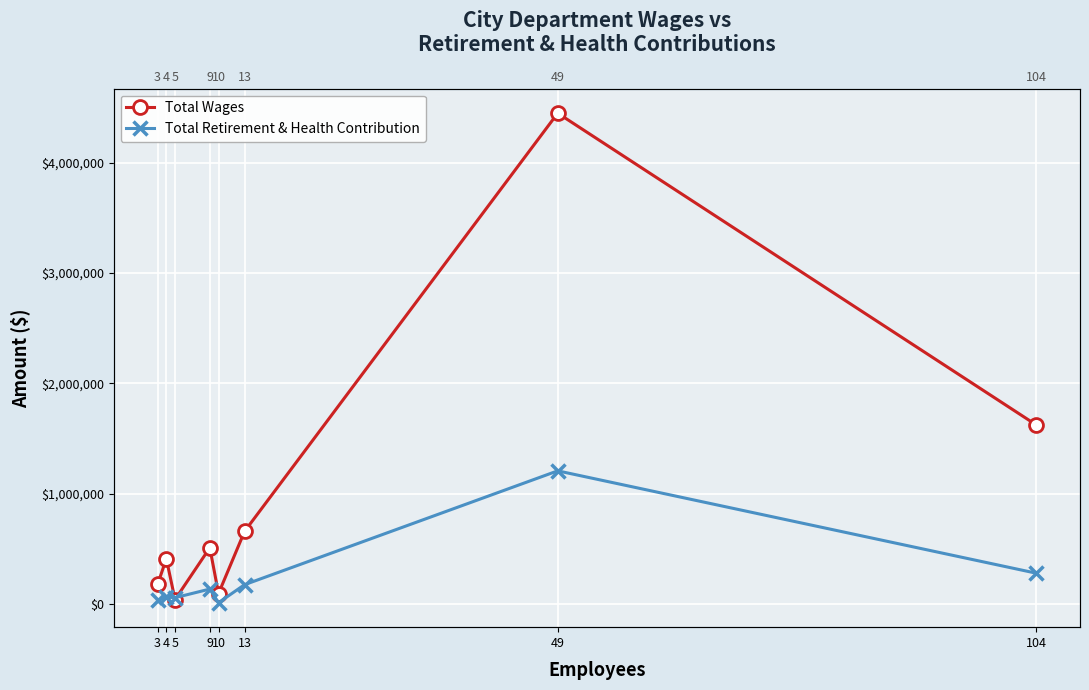

Where do Total Wages and Total Retirement & Health Contribution first cross each other?

4 and 5